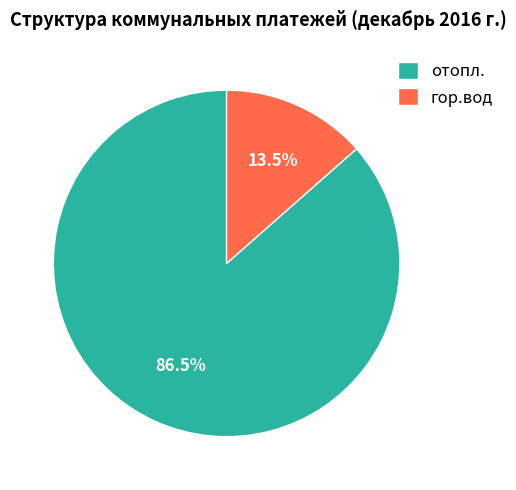

Rank the categories by value from highest to lowest.

отопл., гор.вод